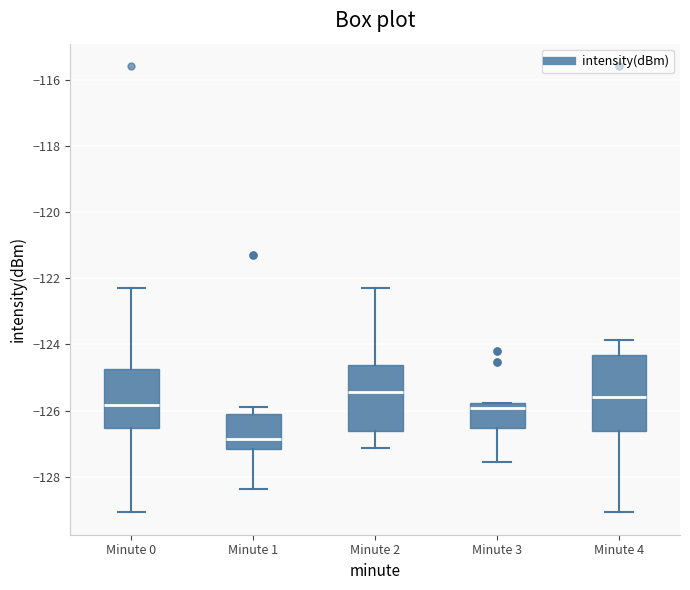

Reading left to right, transcribe this box plot: for each box, give where its median line is, the range the box spans, and where its two whiskers end, as read against the y-axis. The values are not printed on the chart, so give them approximately, as read against the axis.

Minute 0: median -125.8, box -126.6 to -124.8, whiskers -129.0 to -122.4
Minute 1: median -126.8, box -127.2 to -126.2, whiskers -128.4 to -125.8
Minute 2: median -125.4, box -126.6 to -124.6, whiskers -127.2 to -122.4
Minute 3: median -126.0, box -126.6 to -125.8, whiskers -127.6 to -125.8
Minute 4: median -125.6, box -126.6 to -124.4, whiskers -129.0 to -123.8